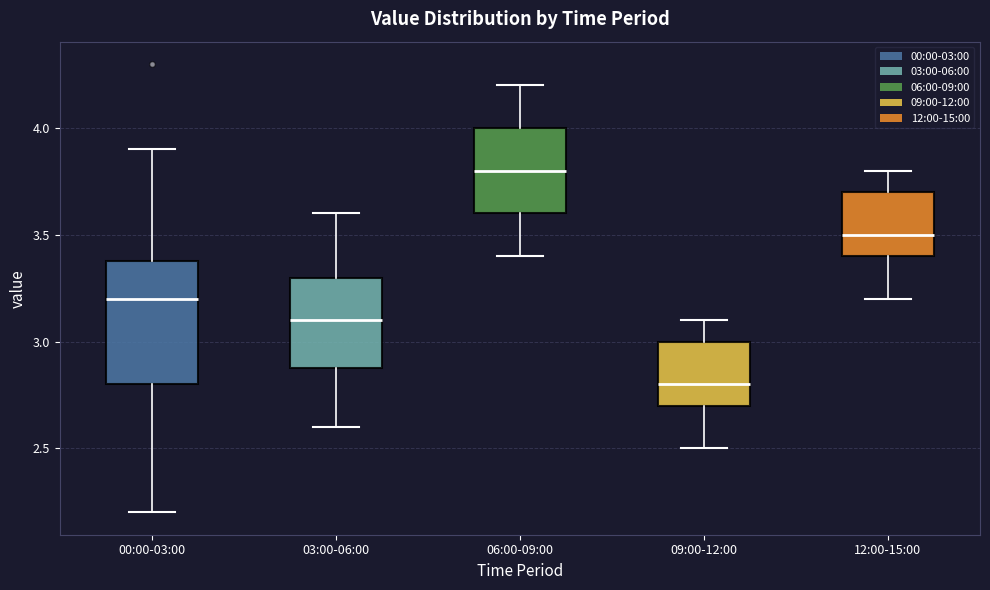

Reading left to right, transcribe this box plot: for each box, give where its median line is, the range the box spans, and where its two whiskers end, as read against the y-axis. The values are not printed on the chart, so give them approximately, as read against the axis.

00:00-03:00: median 3.2, box 2.8 to 3.4, whiskers 2.2 to 3.9
03:00-06:00: median 3.1, box 2.9 to 3.3, whiskers 2.6 to 3.6
06:00-09:00: median 3.8, box 3.6 to 4.0, whiskers 3.4 to 4.2
09:00-12:00: median 2.8, box 2.7 to 3.0, whiskers 2.5 to 3.1
12:00-15:00: median 3.5, box 3.4 to 3.7, whiskers 3.2 to 3.8